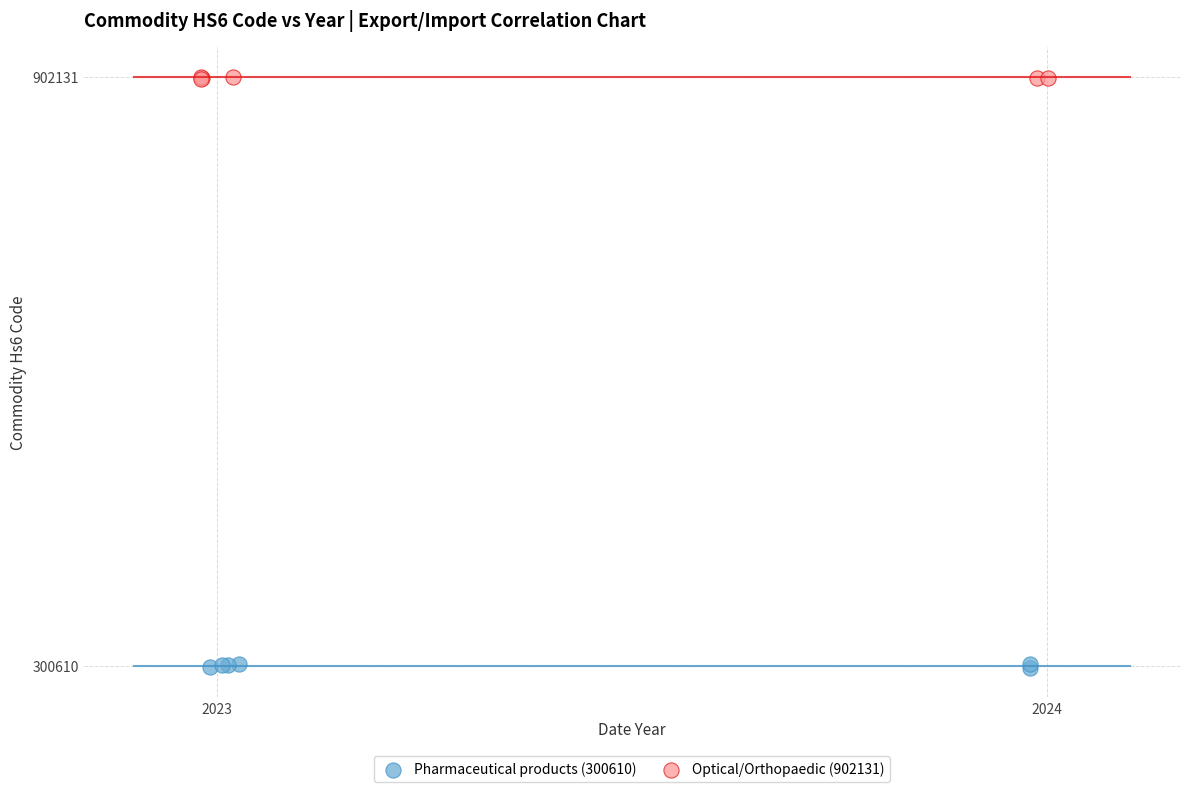

Which series reaches the minimum Y coordinate?

Pharmaceutical products (300610)